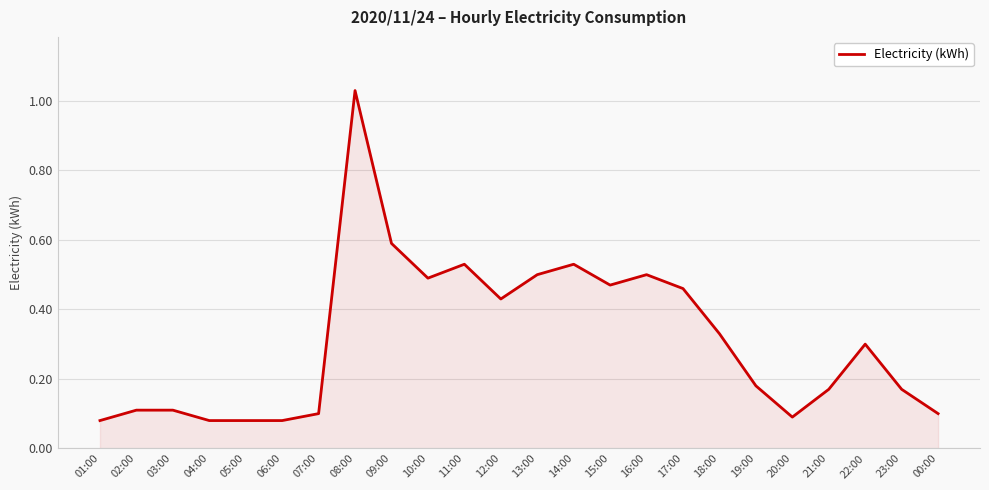

Which label corresponds to the largest value in the chart?

08:00